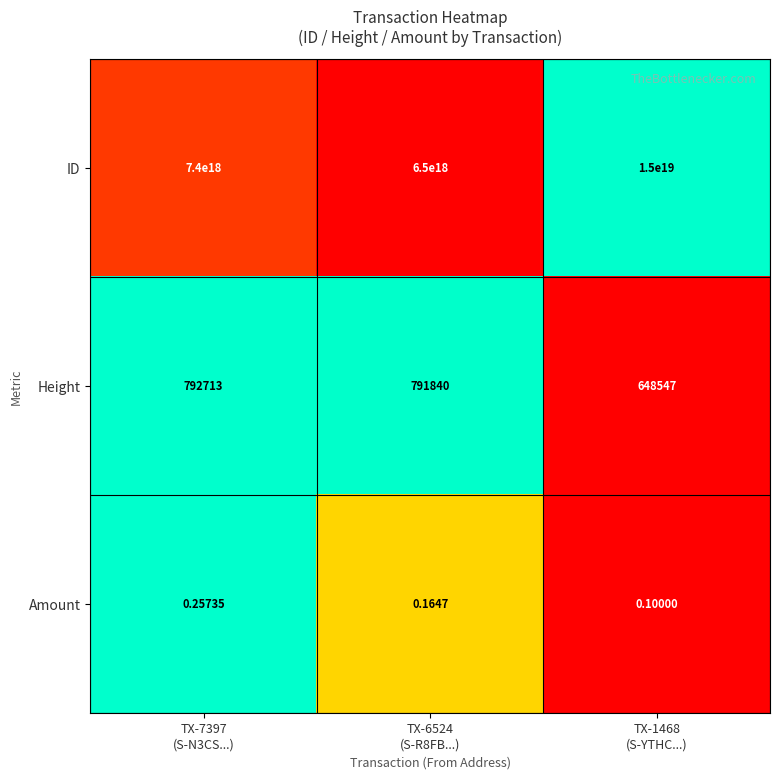

Which series has the widest spread of values?

ID